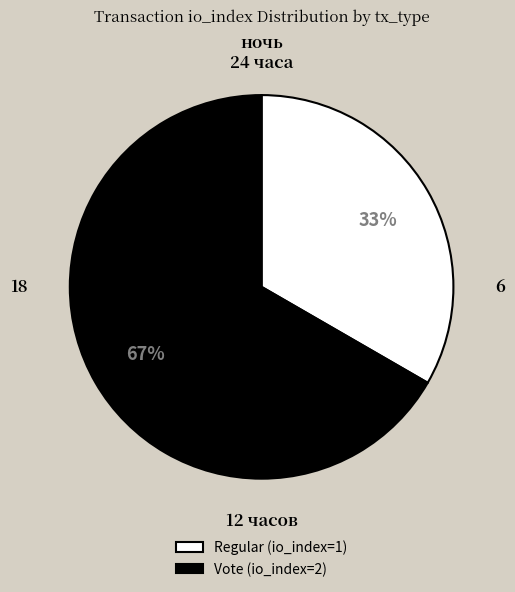

Is there a majority slice in this chart?

Yes